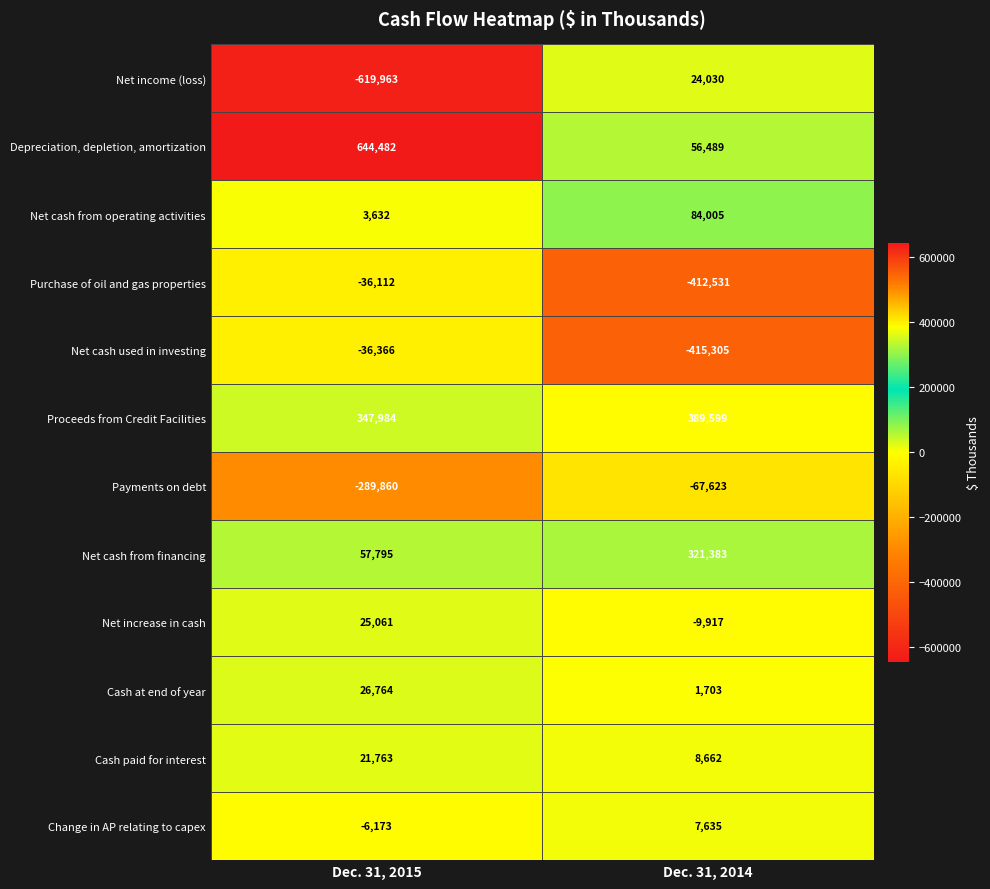

How many data points does each series have?

2